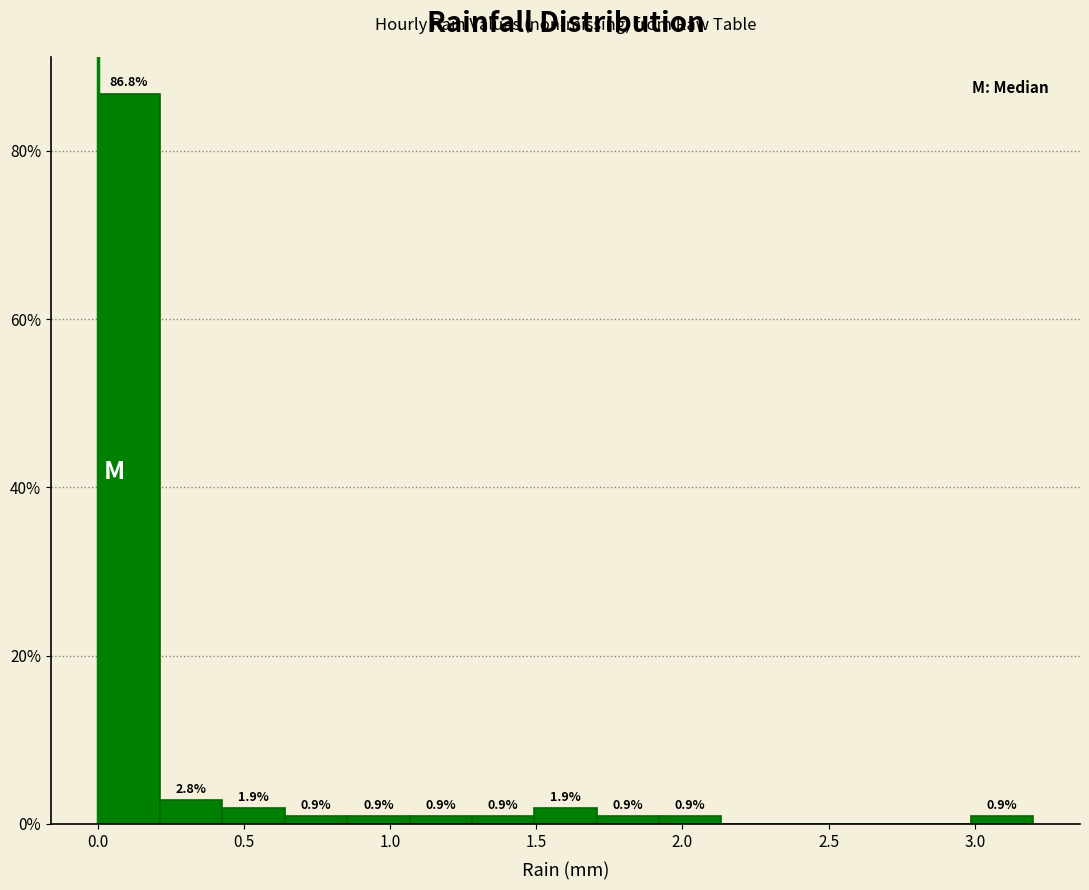

Over which range of the x-axis is the bar tallest?

0.00 to 0.20